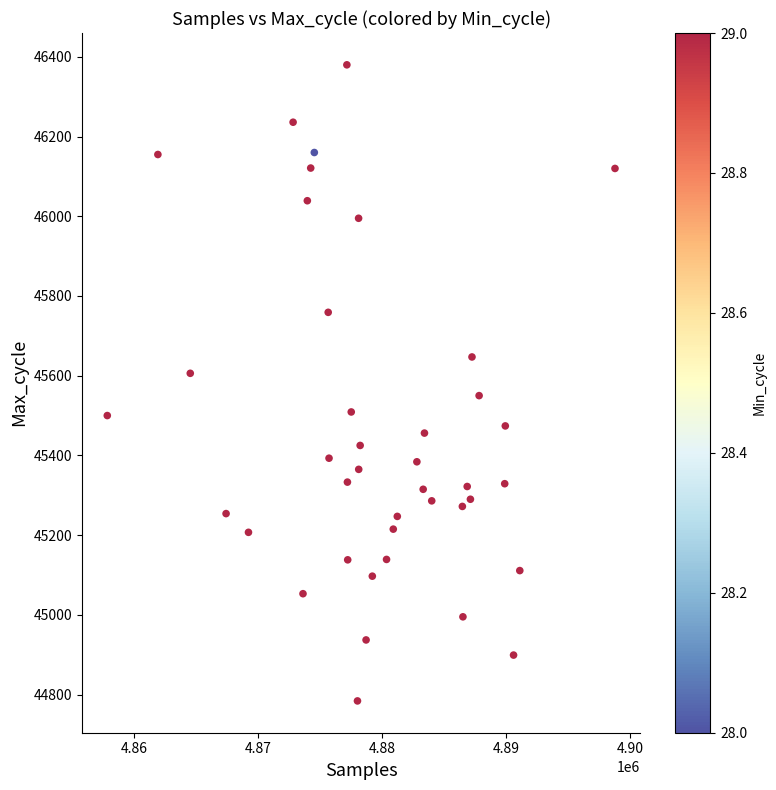

What is the range of Y values (max minus min)?

1596